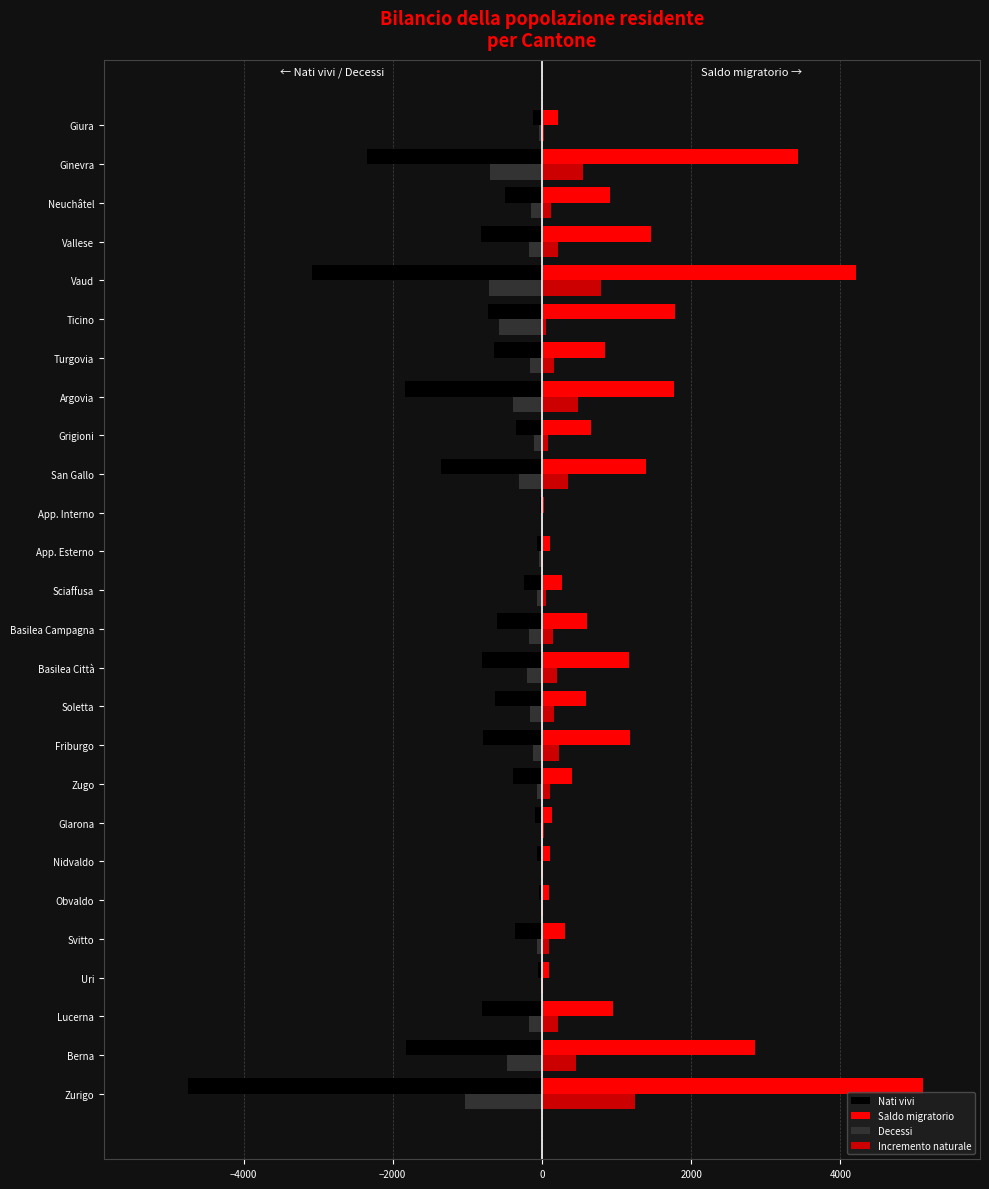

What is the greatest value displayed?

5104.3